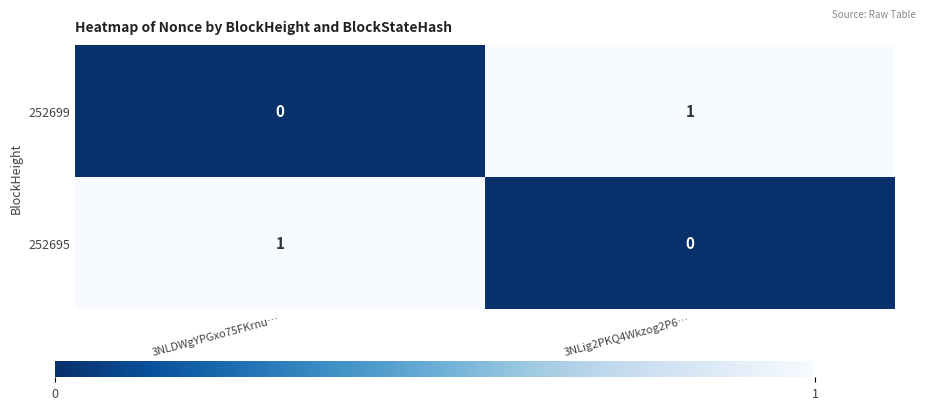

Where is 252699 nearest to the value 0?

3NLDWgYPGxo75FKrnu…